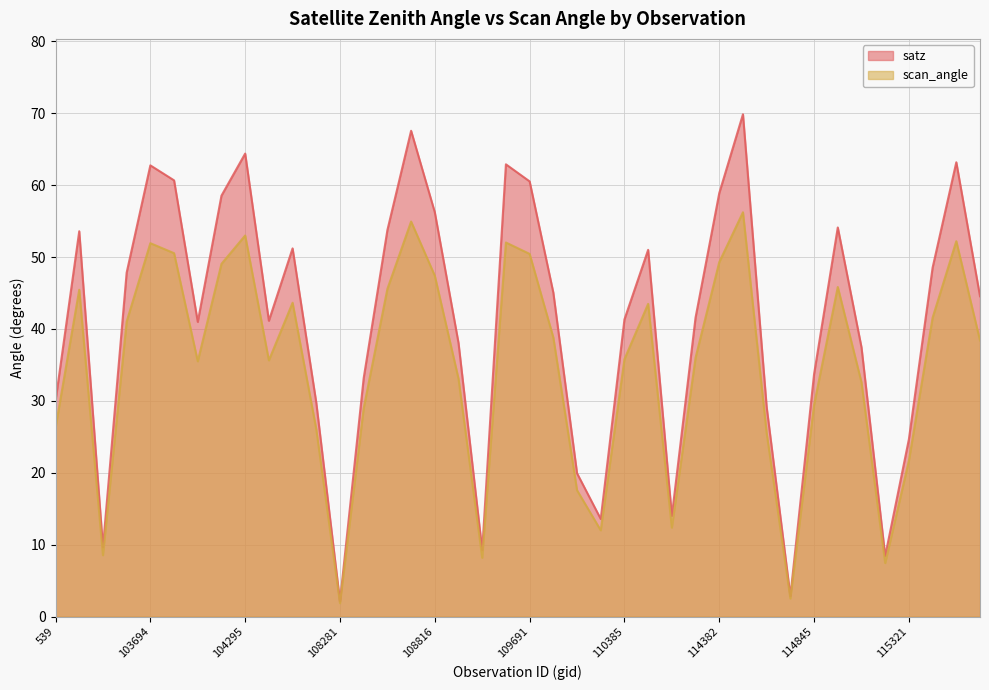

In scan_angle, how many points are higher than both neighbors (excluding endpoints)?

10